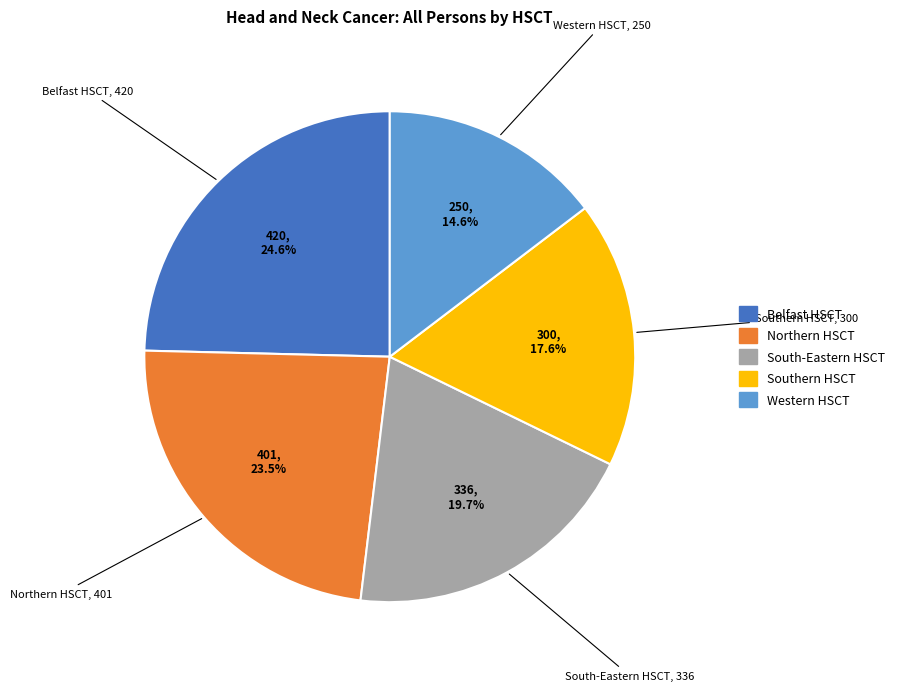

Which slice is the largest?

Belfast HSCT